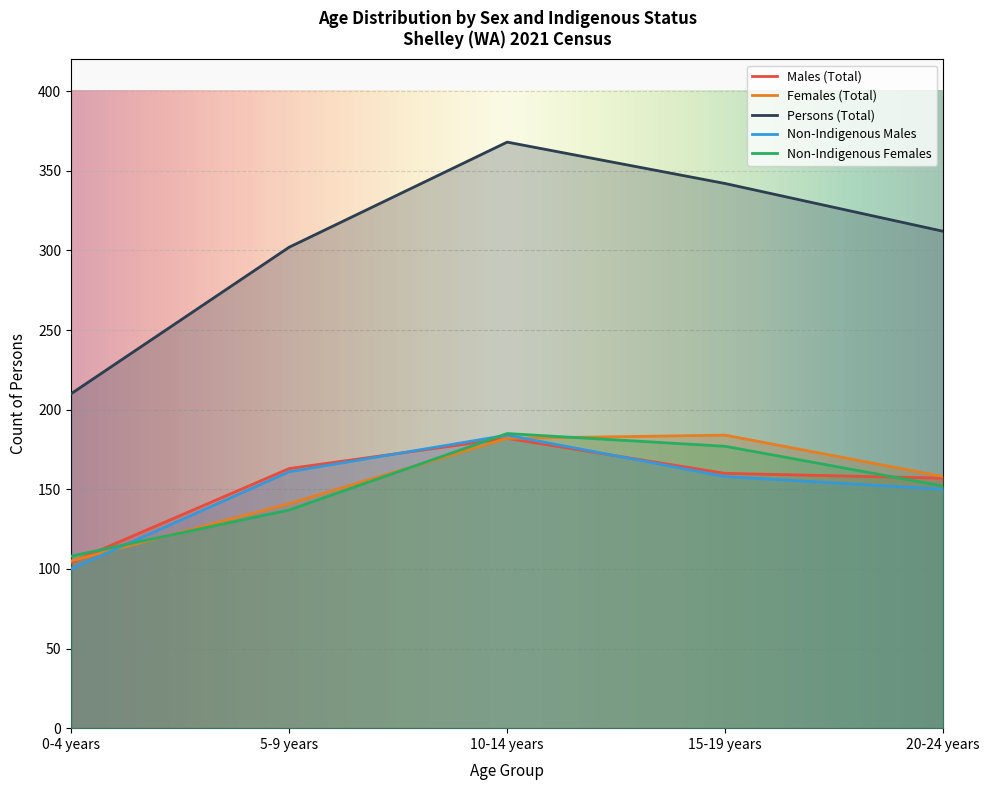

Read the Persons (Total) value at 10-14 years.

368